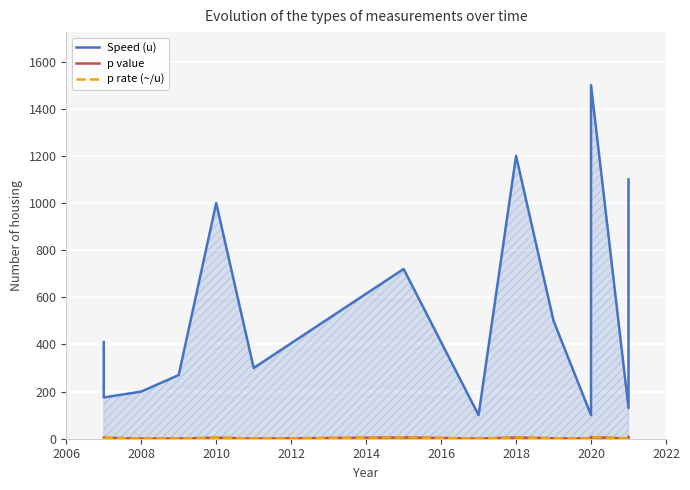

Reading left to right, transcribe all the data shown in this chart.

Speed (u): 410.0	175.0	200.0	270.0	1000.0	300.0	720.0	100.0	1200.0	500.0	100.0	1500.0	130.0	1100.0
p value: 4.4	4.1	0.6	0.5	4.5	0.4	5.6	0.5	5.2	1.9	0.8	7.1	0.6	7.9
p rate (~/u): 4.4	4.1	0.6	0.5	4.5	0.4	5.6	0.5	5.2	1.9	0.8	7.1	0.6	7.9